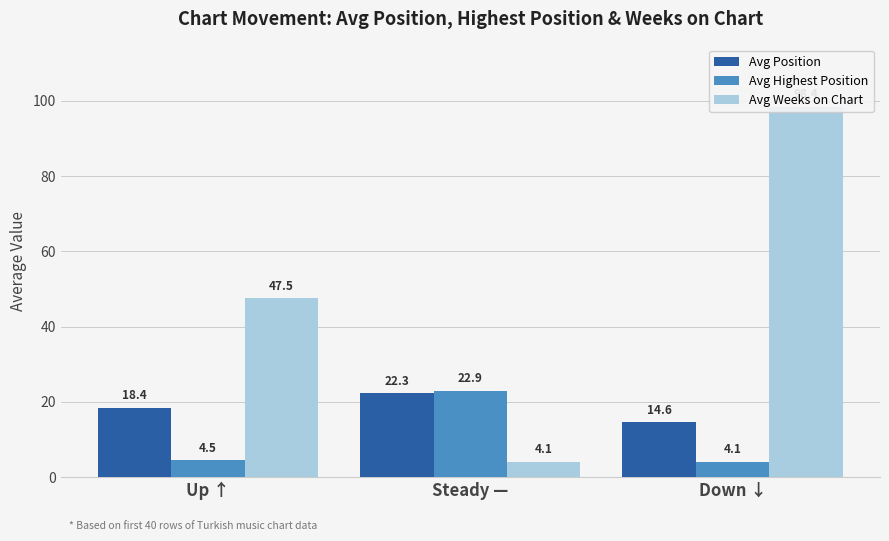

What is the total value across all series at Down ↓?

117.1